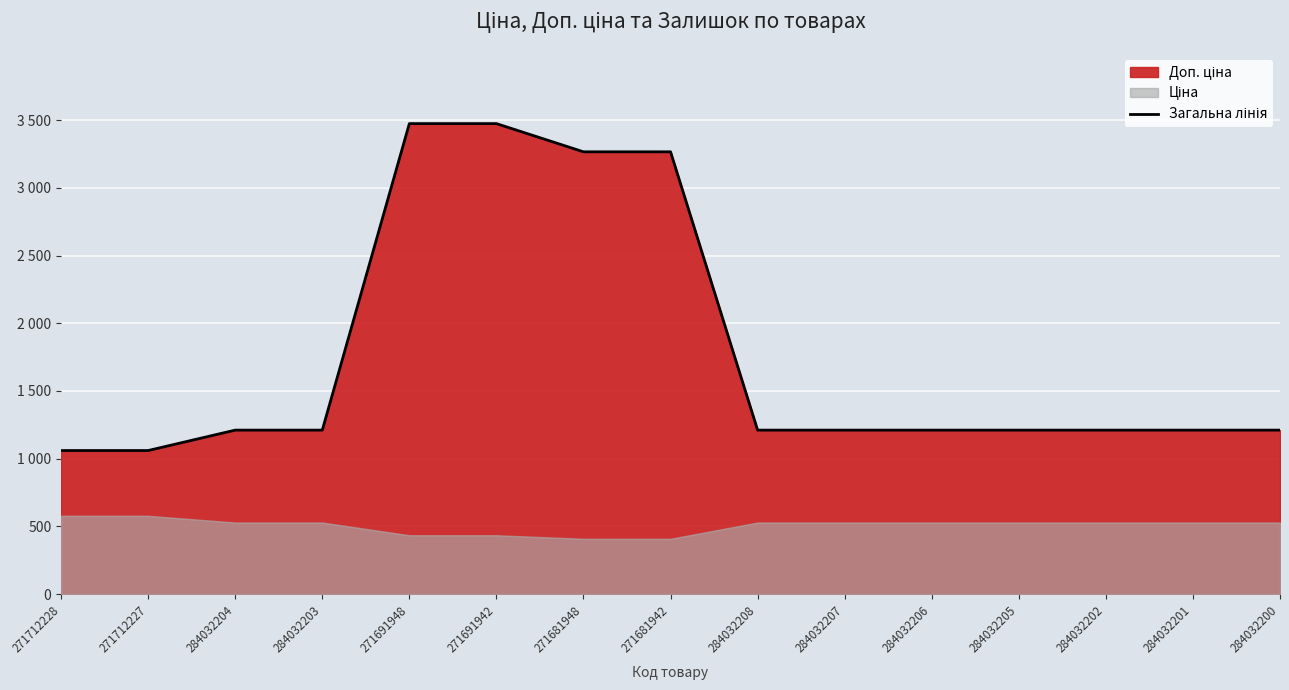

Is it true that the value at 284032206 is 487.5?

False